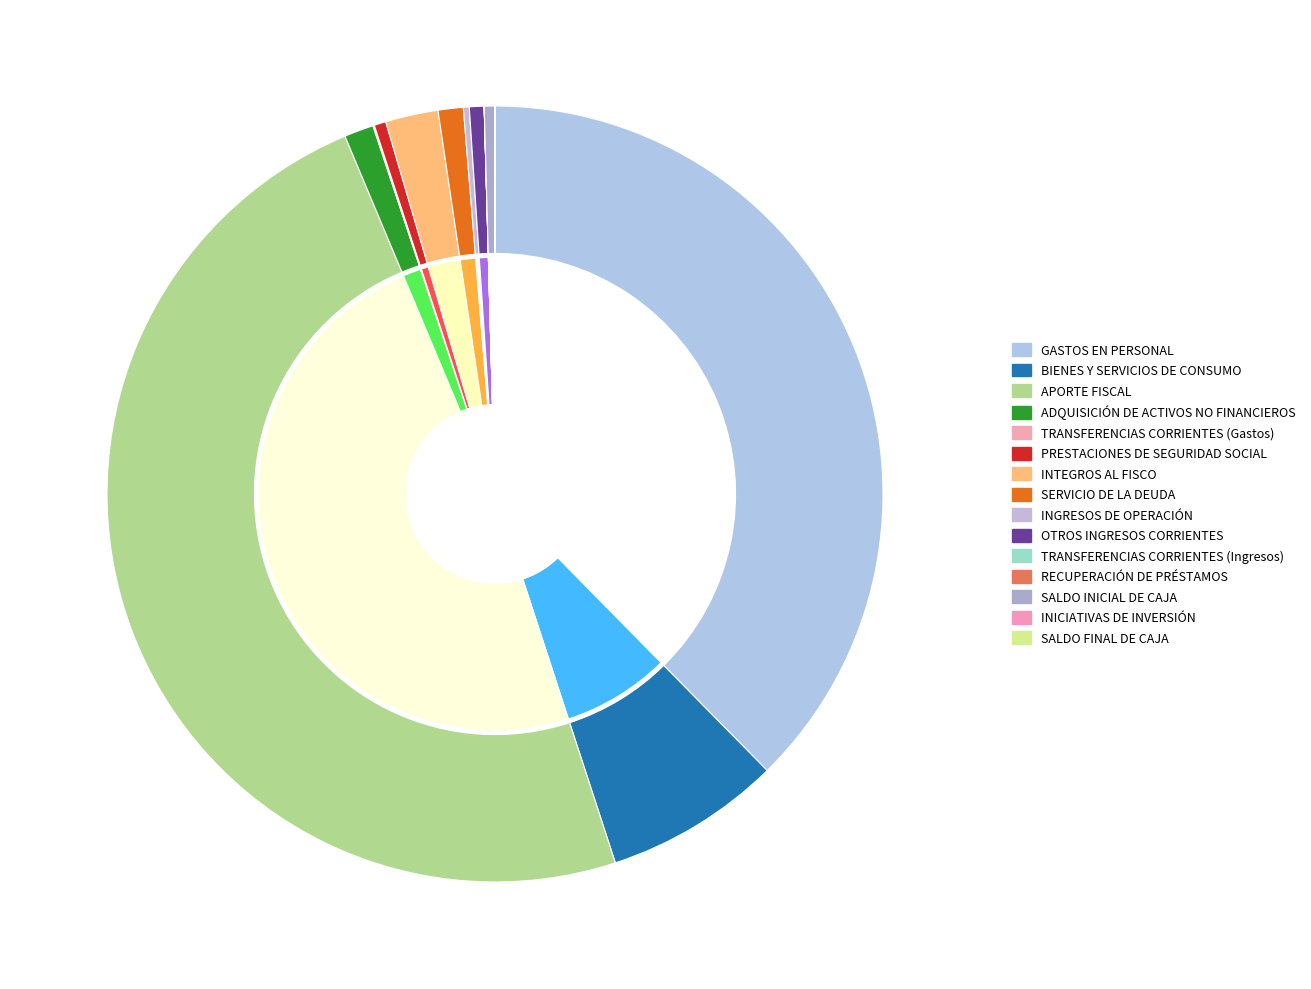

What is the change in value from TRANSFERENCIAS CORRIENTES (Gastos) to INTEGROS AL FISCO?

+894654